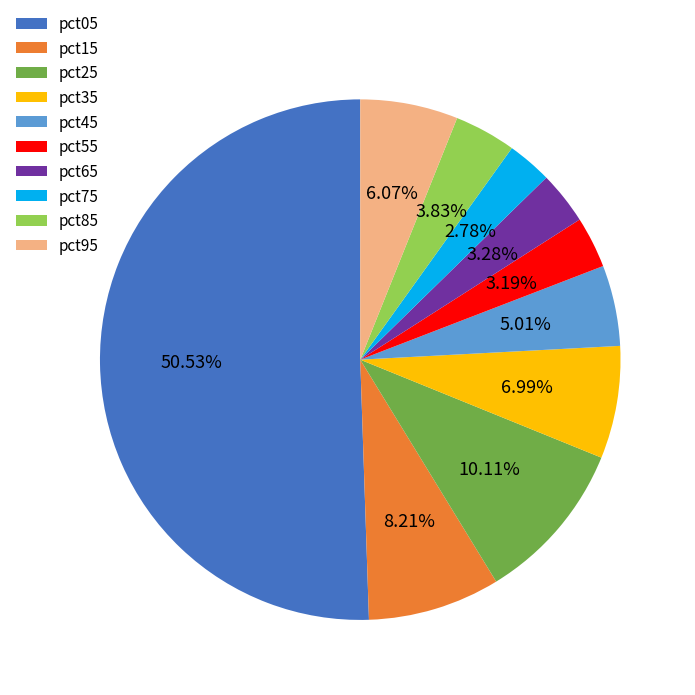

Is pct85 the majority of the pie?

No